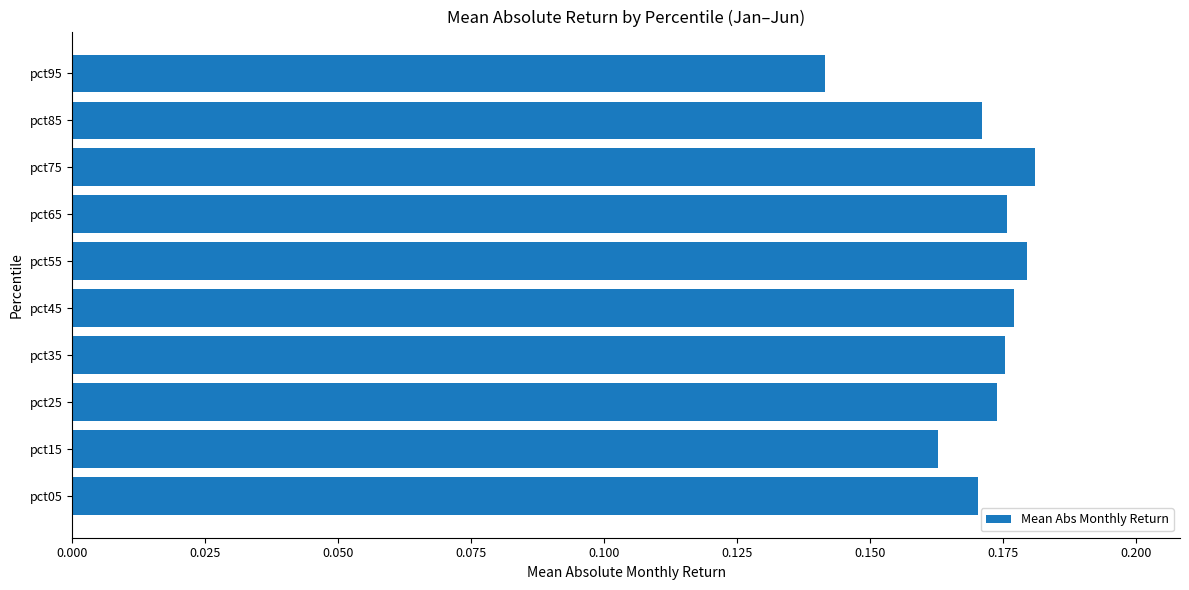

What is the sum of all values?

1.7